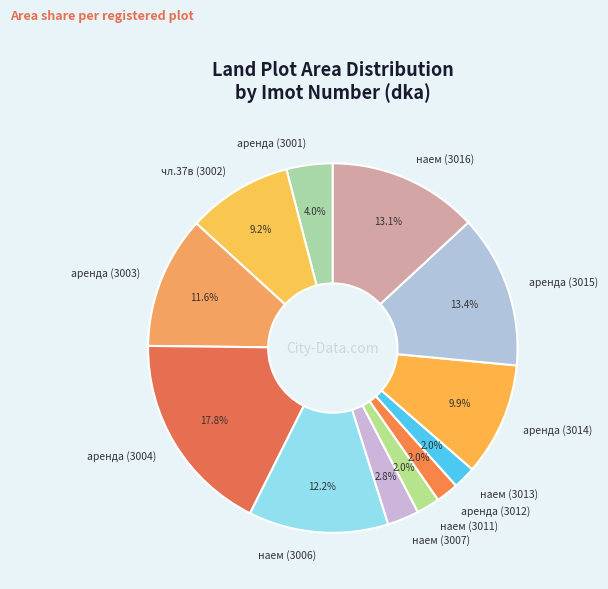

What is the largest slice in the pie chart?

аренда (3004)